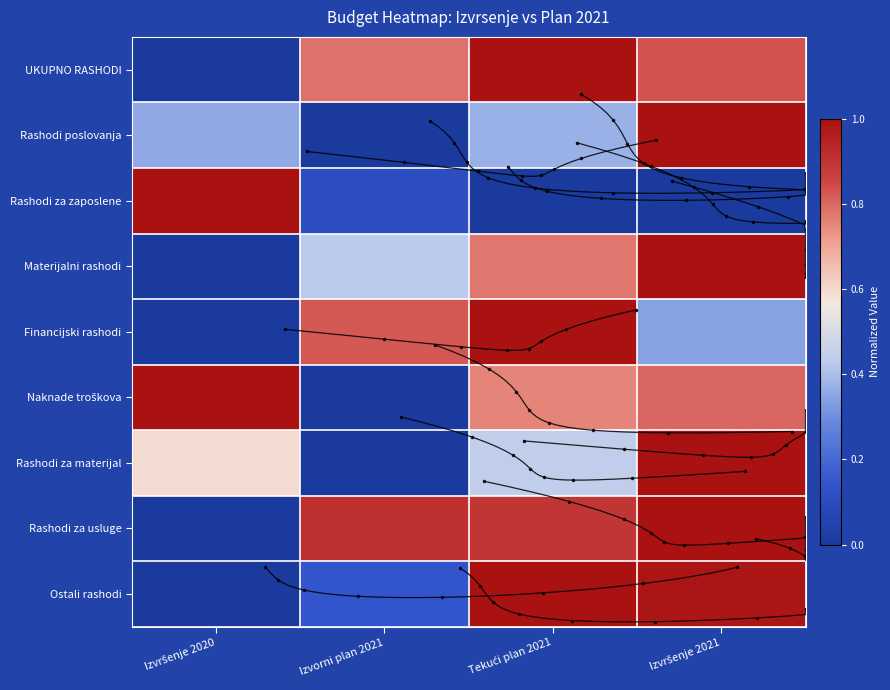

Which category has the highest value in the Materijalni rashodi series?

Izvršenje 2021